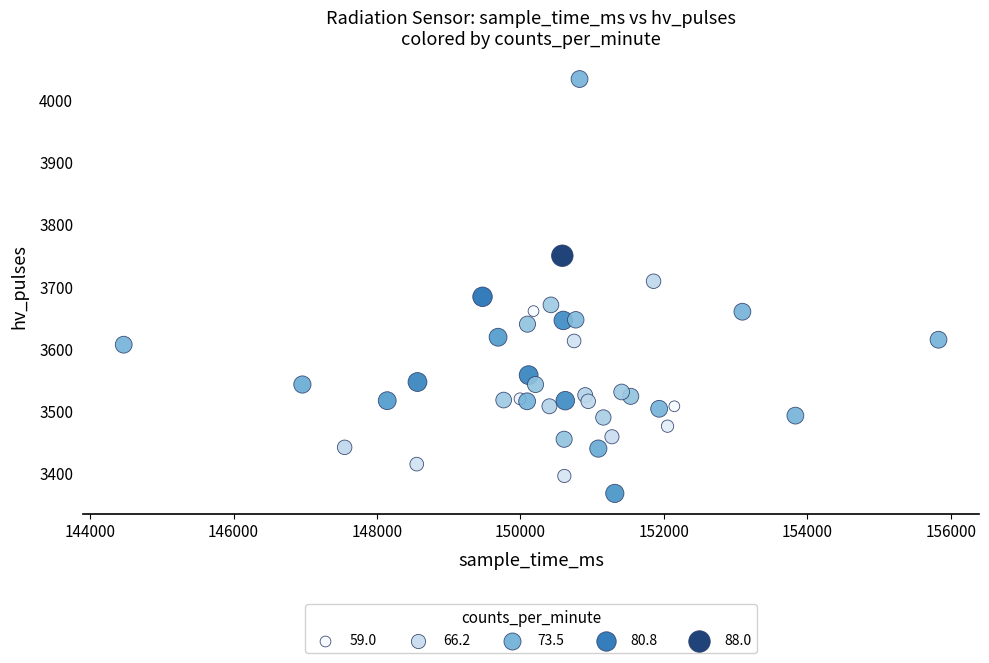

What Y value in the scatter plot is closest to 3701?

3709